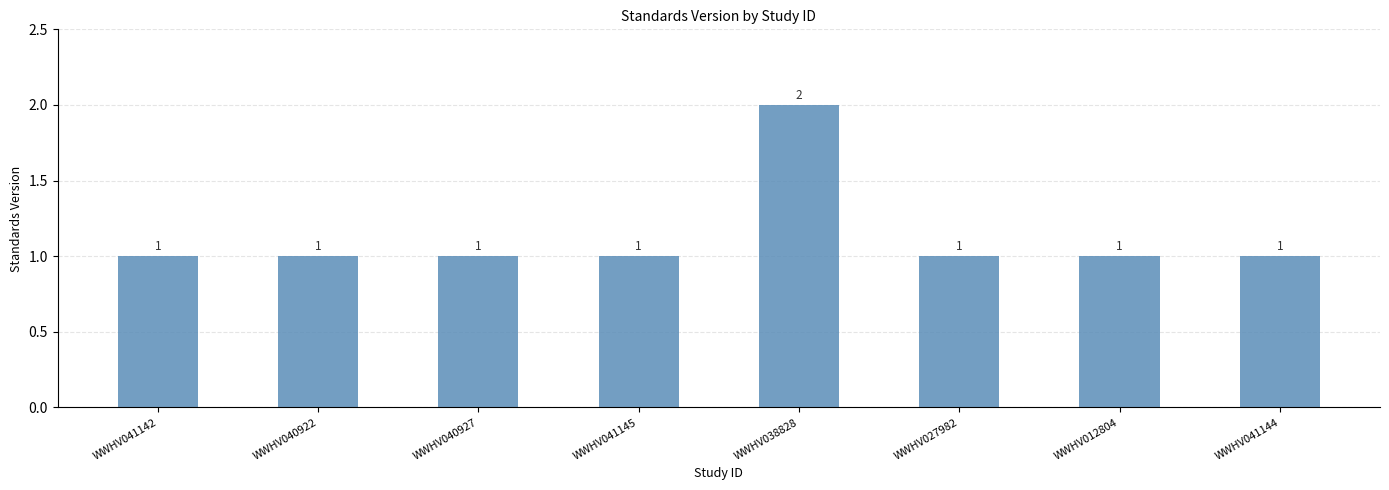

Read the value at WWHV041144.

1